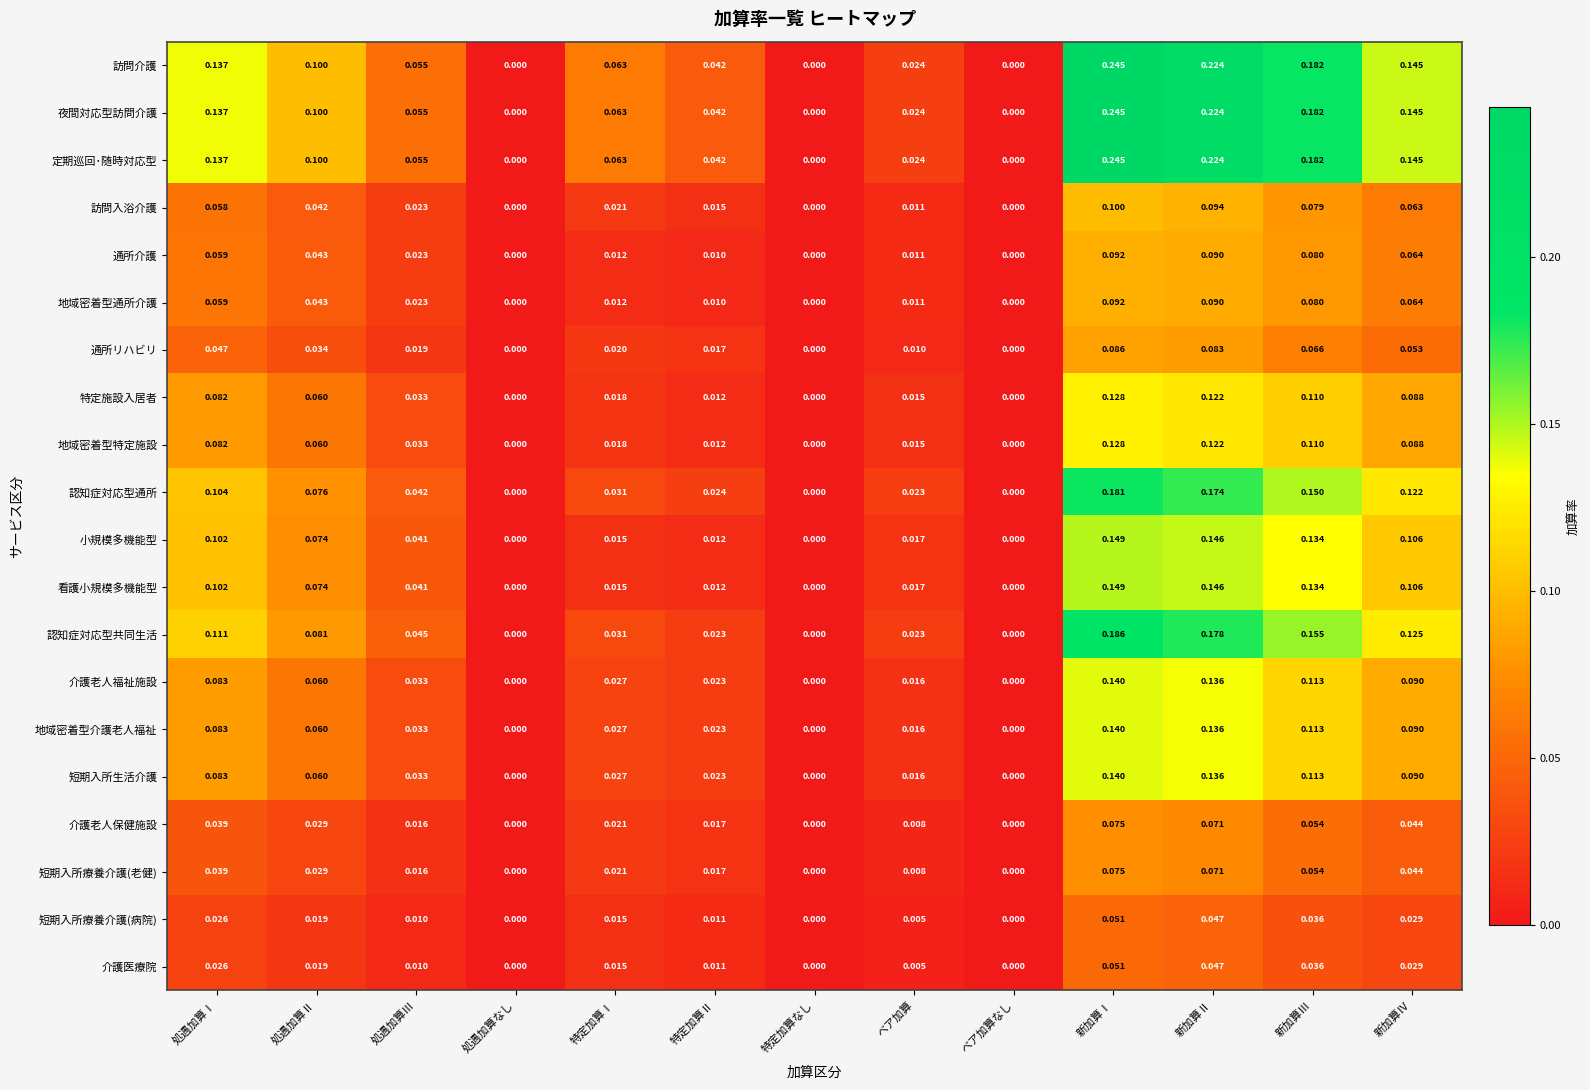

Which category has the highest value in the 小規模多機能型 series?

新加算Ⅰ